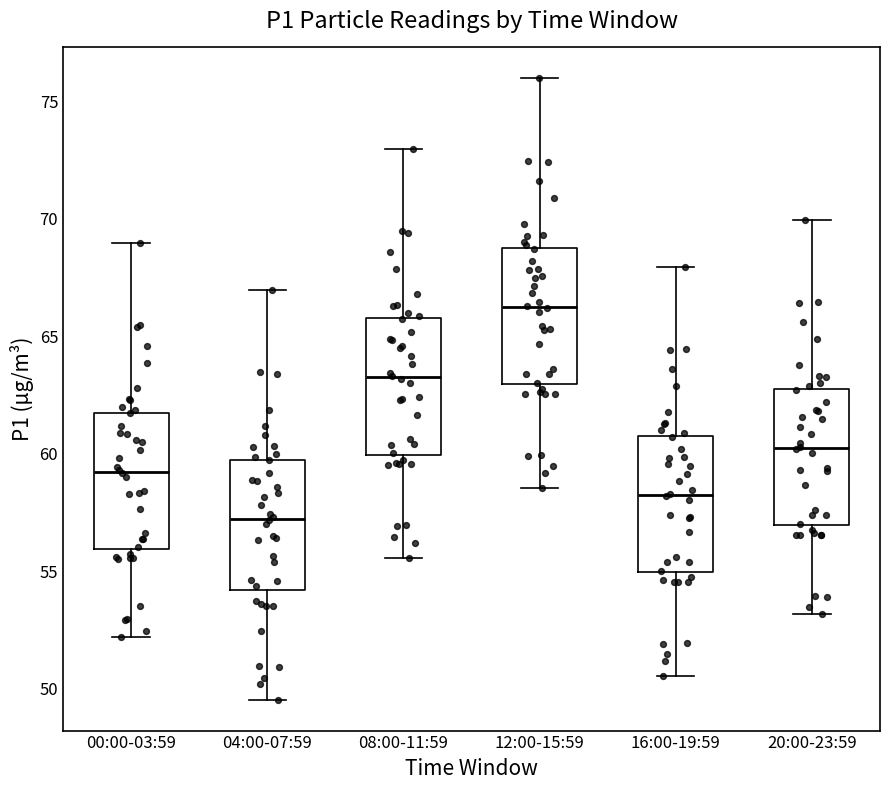

Where does the median line of the box for 12:00-15:59 sit on the y-axis? The values are not printed on the chart, so give them approximately, as read against the axis.

66.5